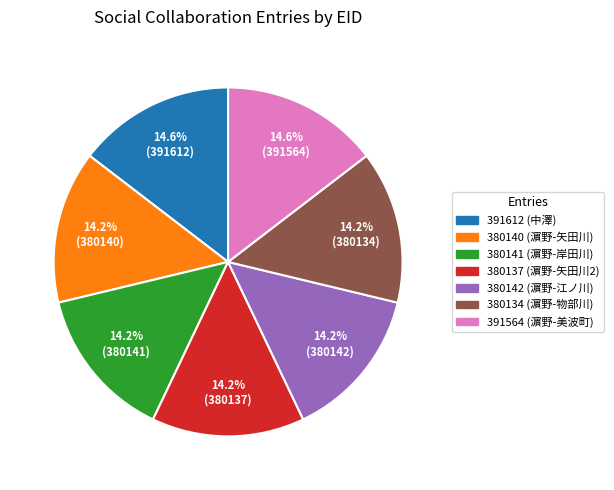

Does 380140 account for over 50% of the chart?

No